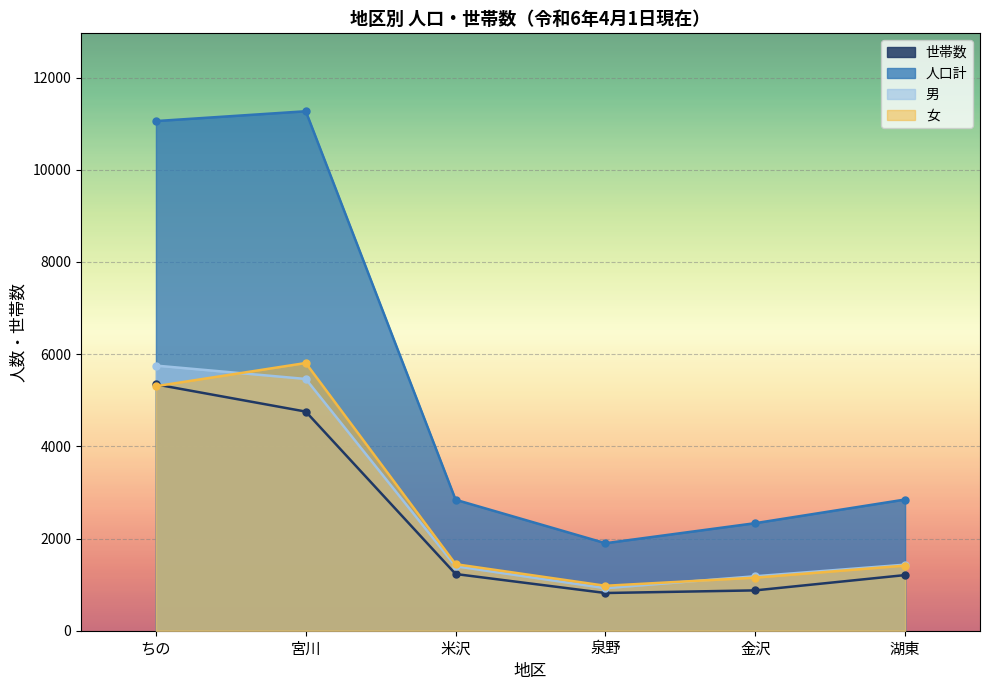

How many intersections are there between 女 and 世帯数?

1